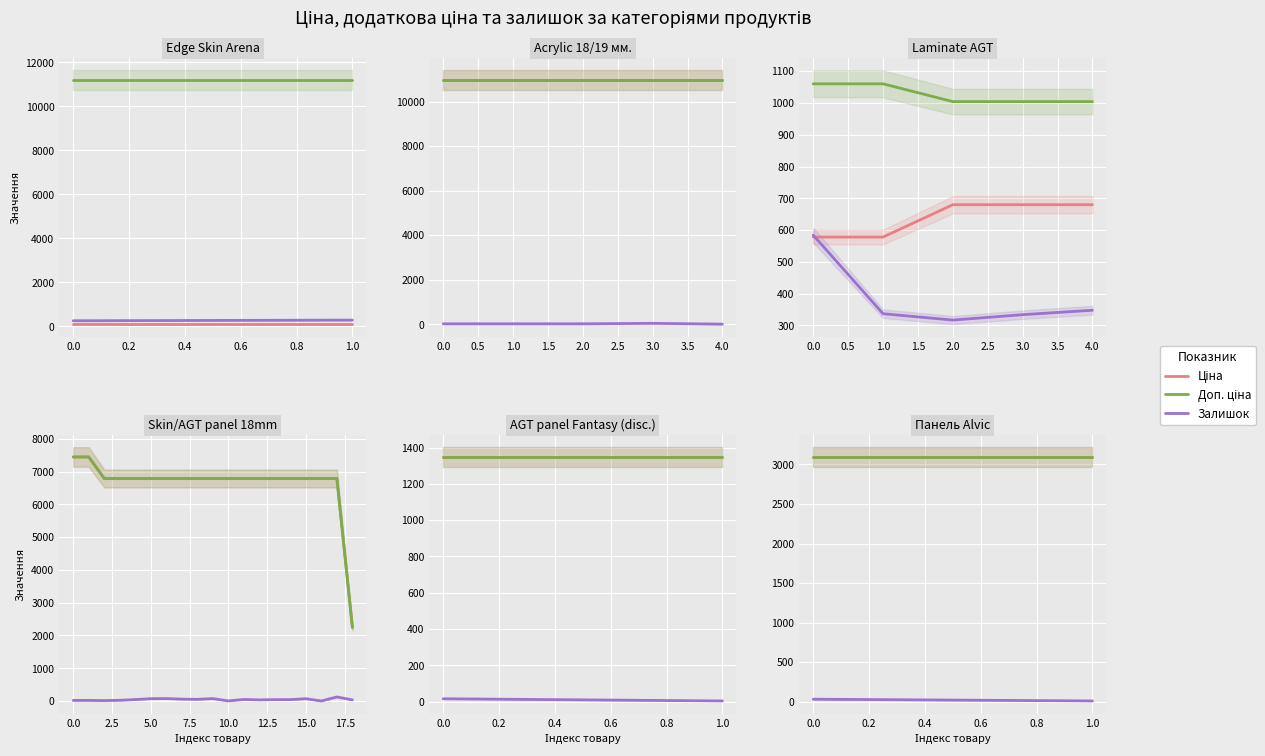

Does the chart display data point markers on the line(s)?

No